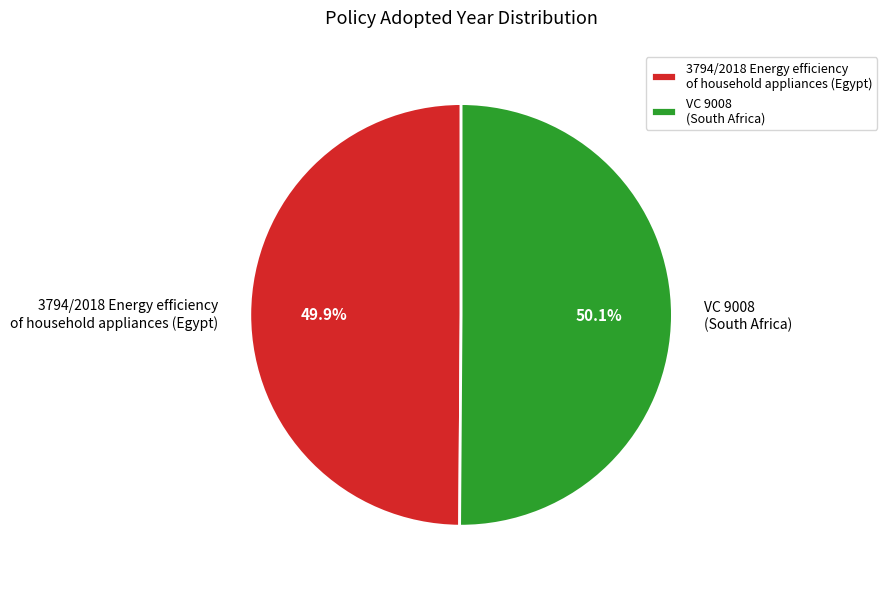

What portion of the pie excludes 3794/2018 Energy efficiency of household appliances (Egypt)?

50.1%